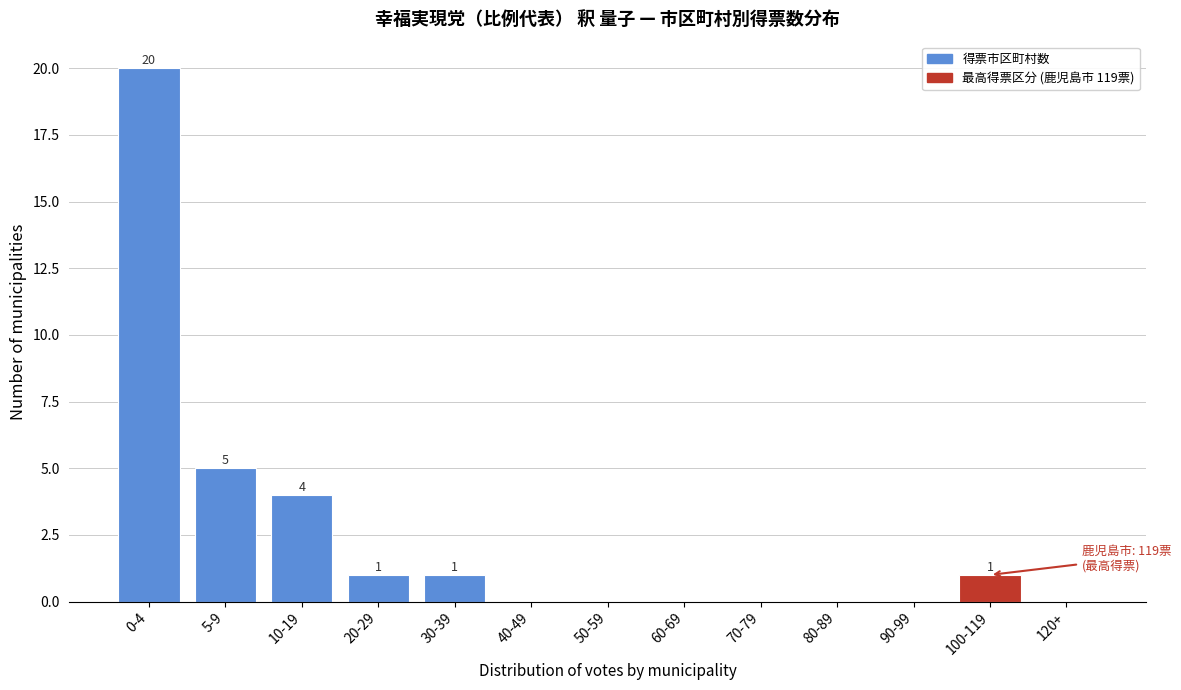

Reading left to right, extract all data points from this chart.

0-4=20	5-9=5	10-19=4	20-29=1	30-39=1	40-49=0	50-59=0	60-69=0	70-79=0	80-89=0	90-99=0	100-119=1	120+=0